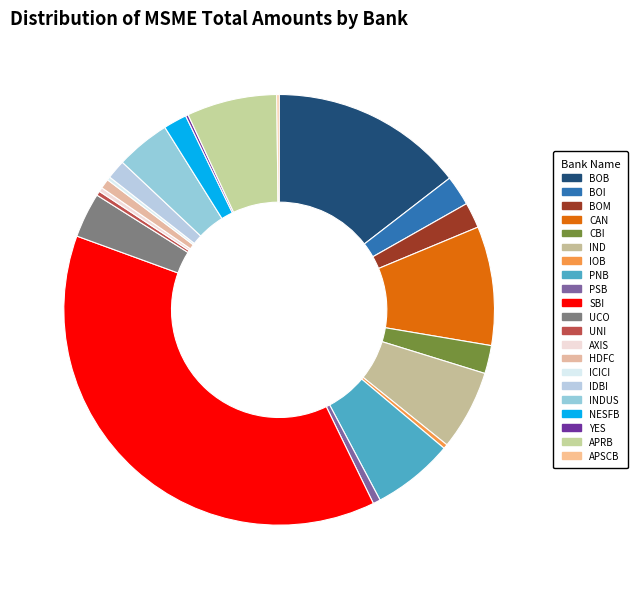

What percentage is the BOM slice, to the nearest percent?

2%